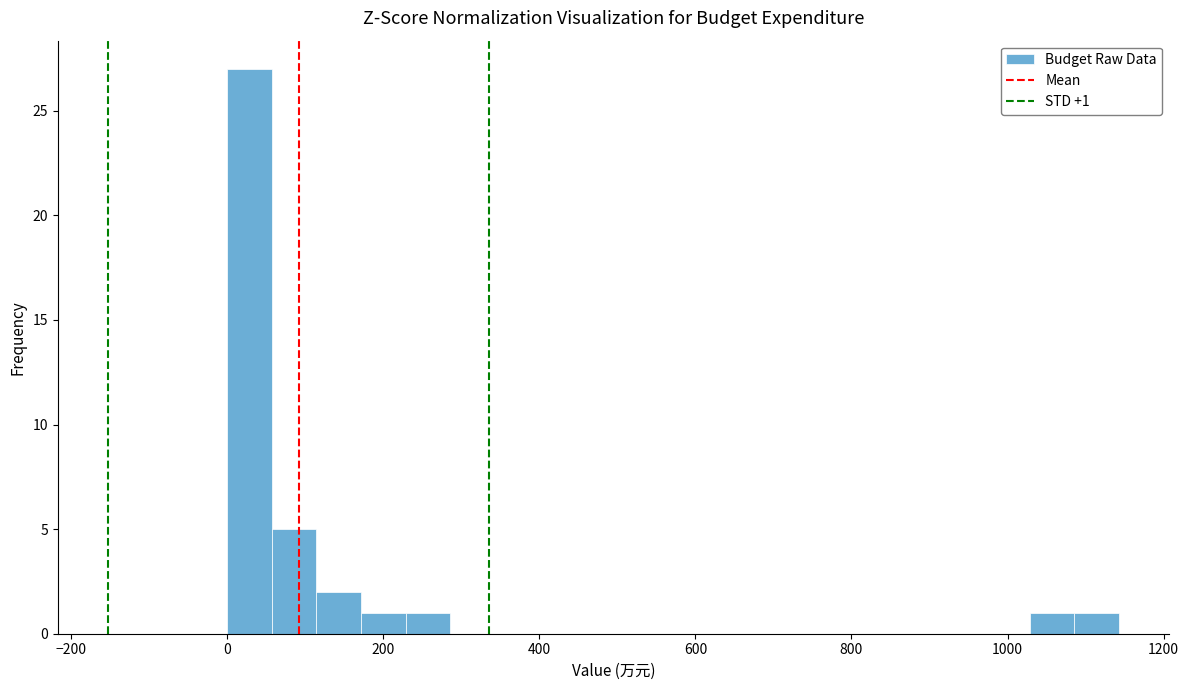

Around what value on the x-axis is the tallest bar? Give the approximate position of its centre, as read against the axis.

20